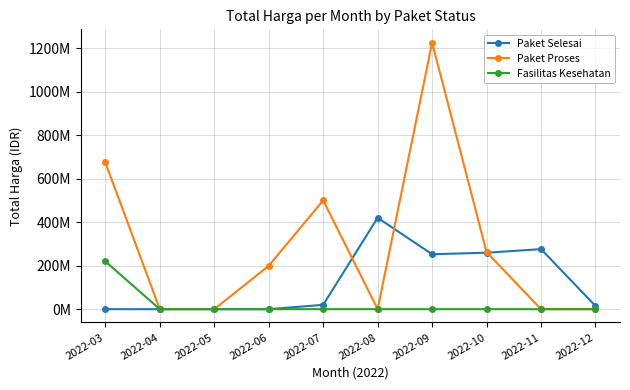

At which category does the chart reach its minimum across all series?

2022-03